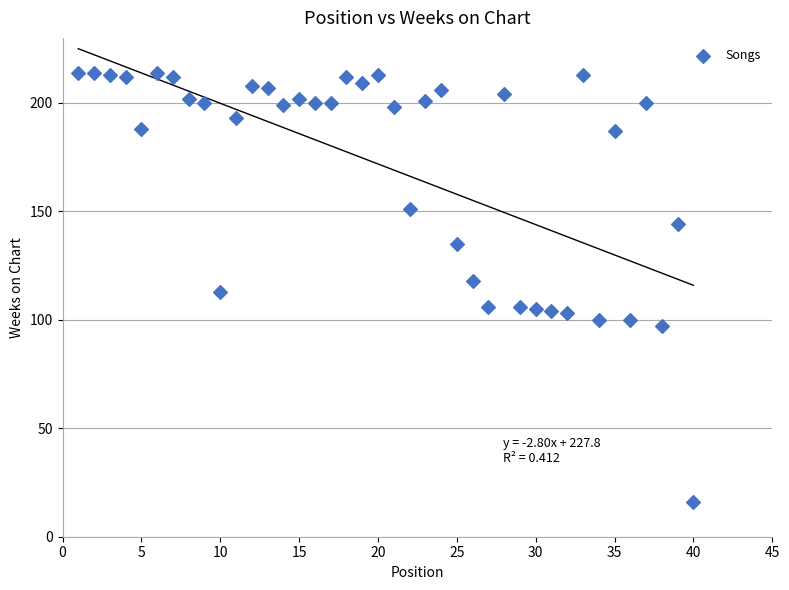

What is the range of Y values (max minus min)?

198